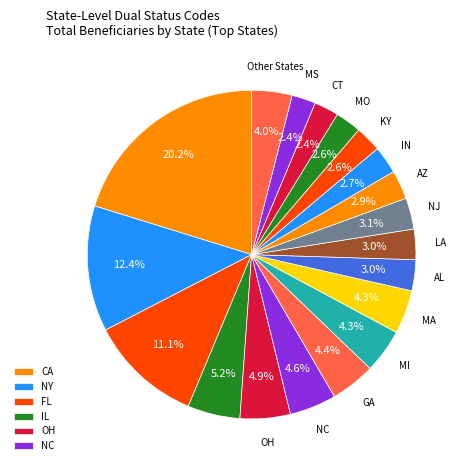

How many slices are in this pie chart?

19